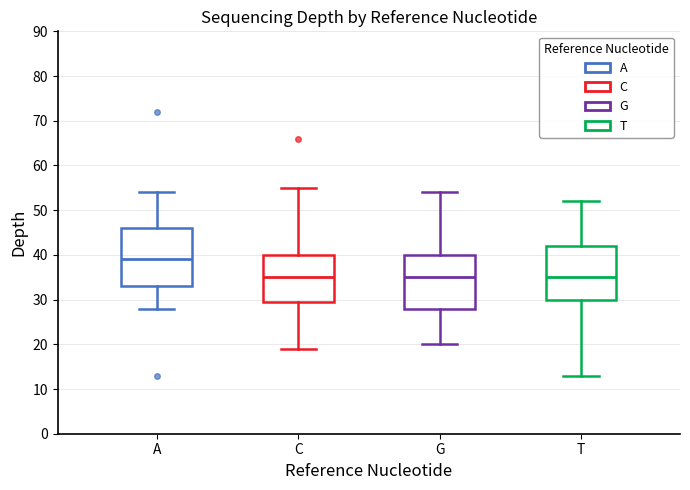

Reading left to right, read every box against the y-axis: the position of its median line, the range the box covers, and the ends of its whiskers. The values are not printed on the chart, so give them approximately, as read against the axis.

A: median 39, box 33 to 46, whiskers 28 to 54
C: median 35, box 30 to 40, whiskers 19 to 55
G: median 35, box 28 to 40, whiskers 20 to 54
T: median 35, box 30 to 42, whiskers 13 to 52